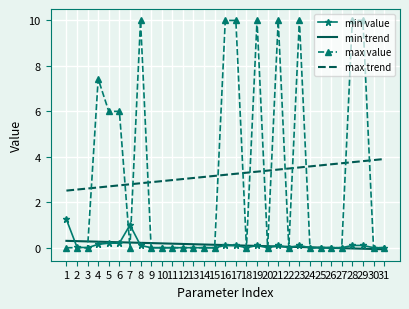

Is the value of max trend at 23 greater than the value of min value at 16?

Yes